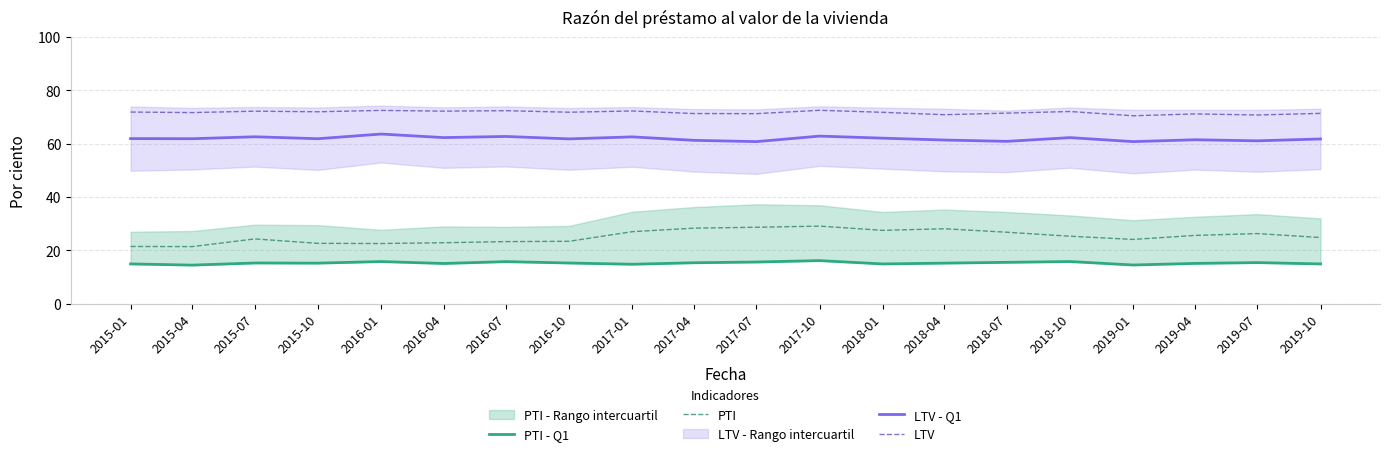

The LTV - Q1 series shows 82.2 at 2018-10. True or false?

False